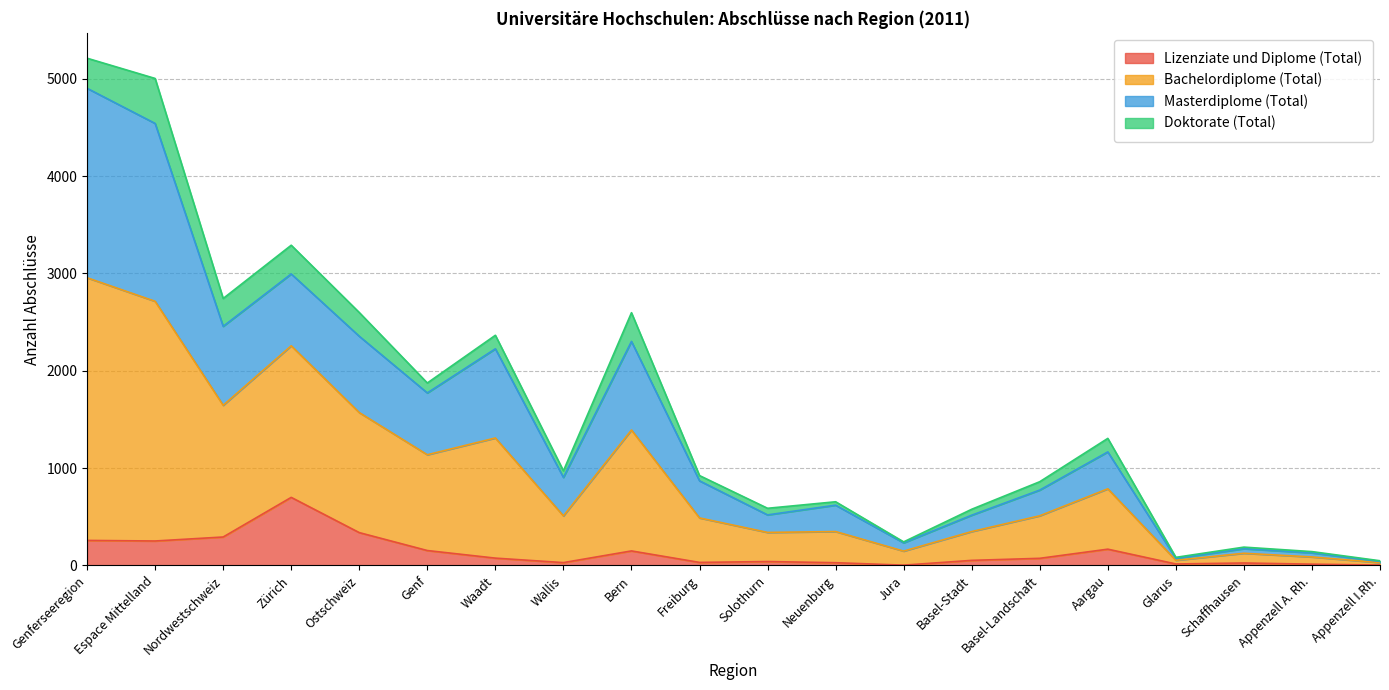

The value of Lizenziate und Diplome (Total) at Nordwestschweiz is 292. True or false?

True